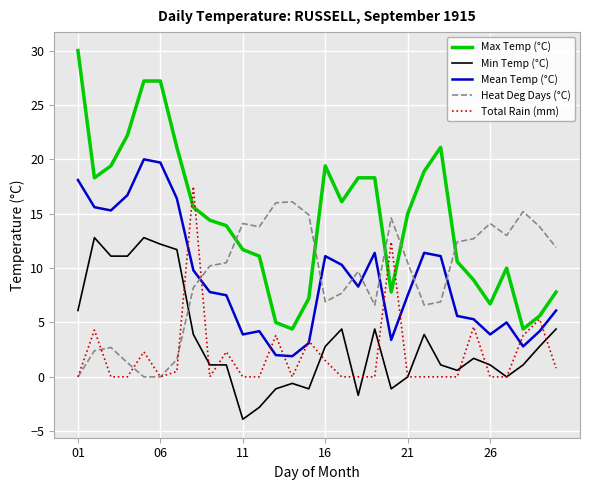

What is the difference between the second highest and minimum values in the Min Temp (°C) series?

16.7